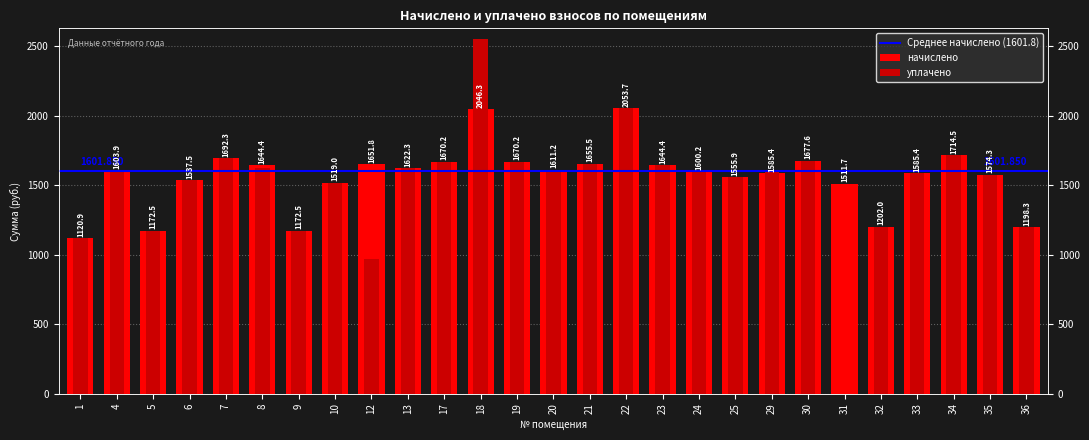

What is the sum of the начислено values at 33 and 9?

2757.9